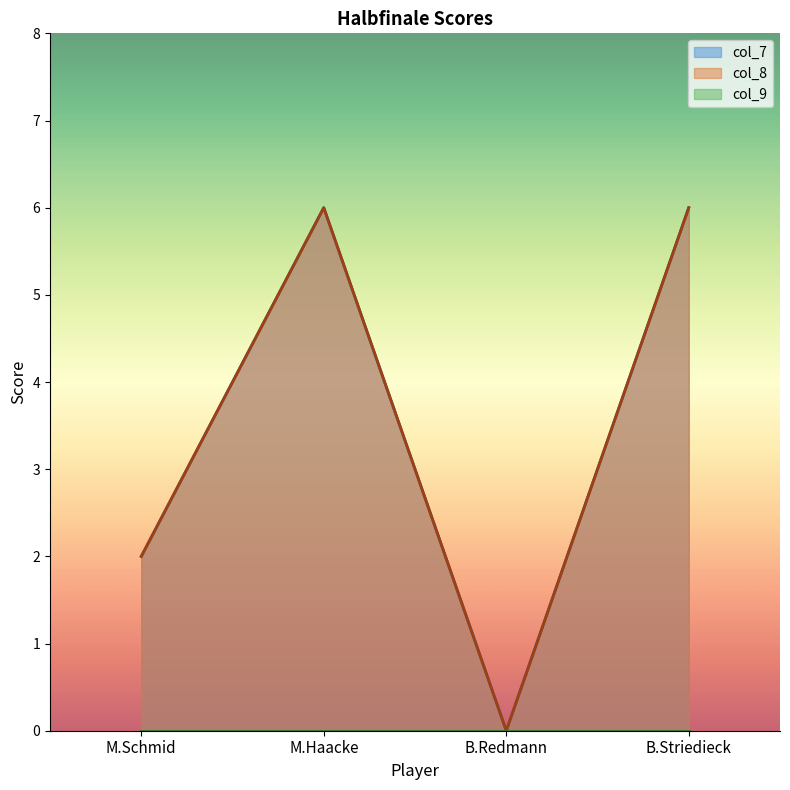

Which series has the largest range (max minus min)?

col_7